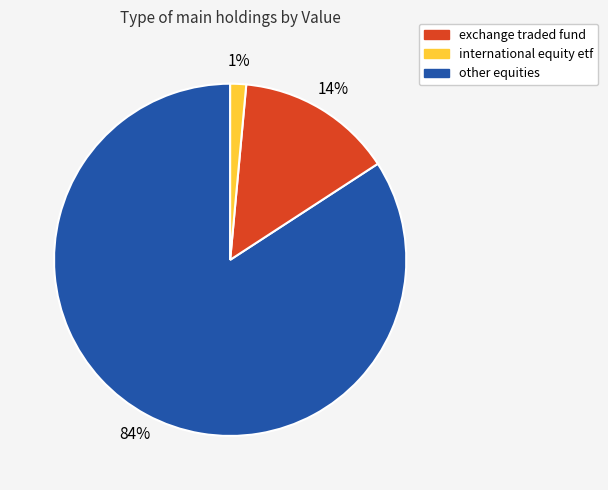

Does any single category account for the majority?

Yes